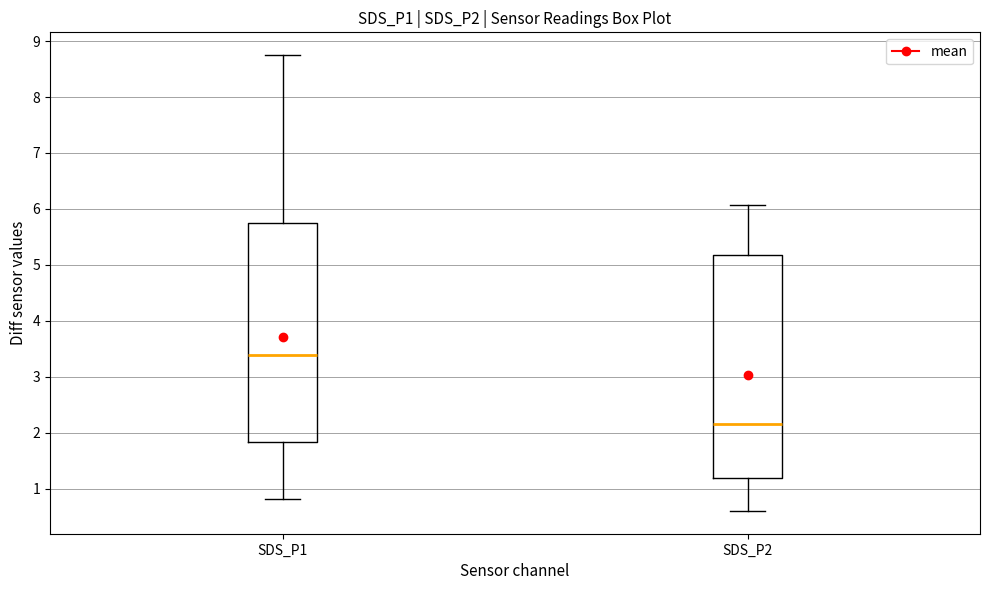

Which box has the lowest median line?

SDS_P2